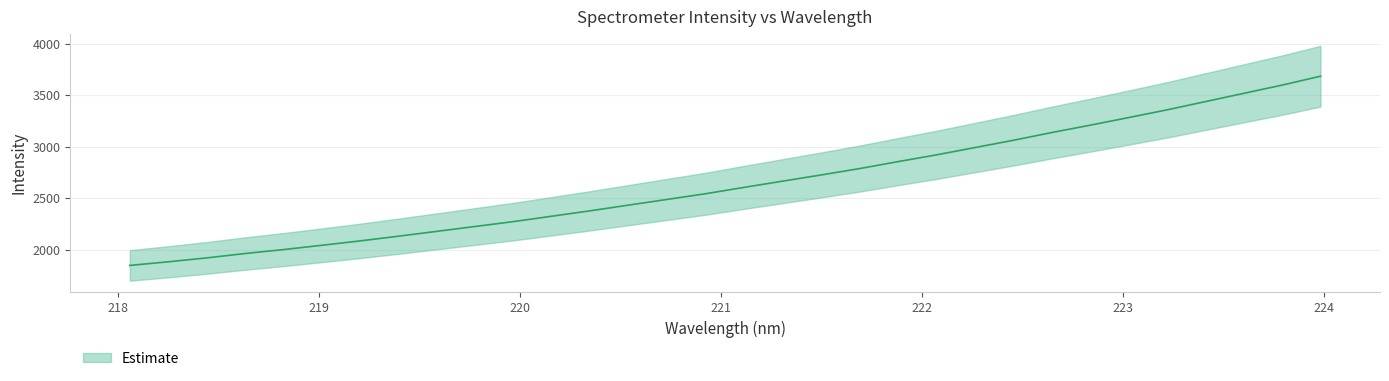

Reading left to right, list all the values displayed in this chart.

1849.5	1884.6	1922.4	1964.8	2003.2	2044.8	2087.6	2133.3	2180.4	2227.7	2275.1	2327.7	2380.1	2435.3	2490.3	2545.4	2607.0	2667.0	2726.9	2788.7	2856.0	2921.4	2992.0	3062.7	3137.6	3208.8	3282.5	3357.2	3437.2	3517.3	3597.0	3683.6